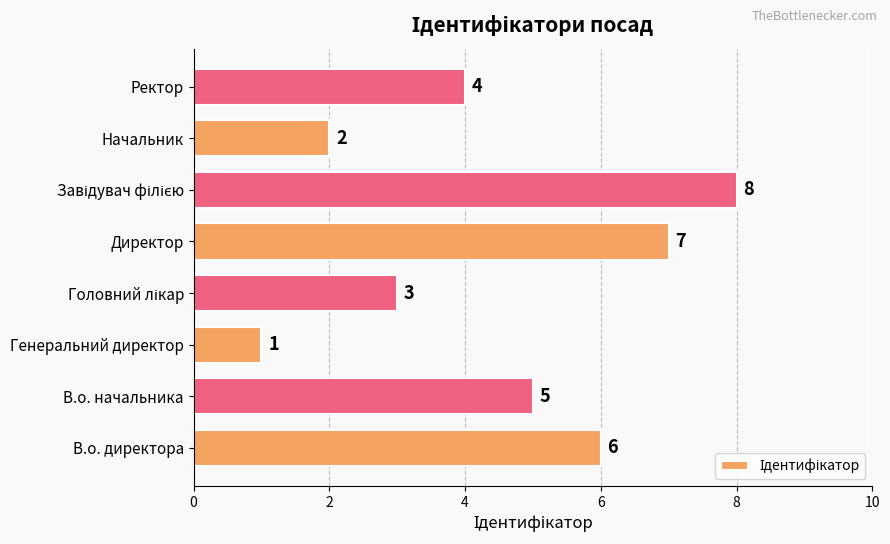

What is the change in value from В.о. директора to Директор?

+1